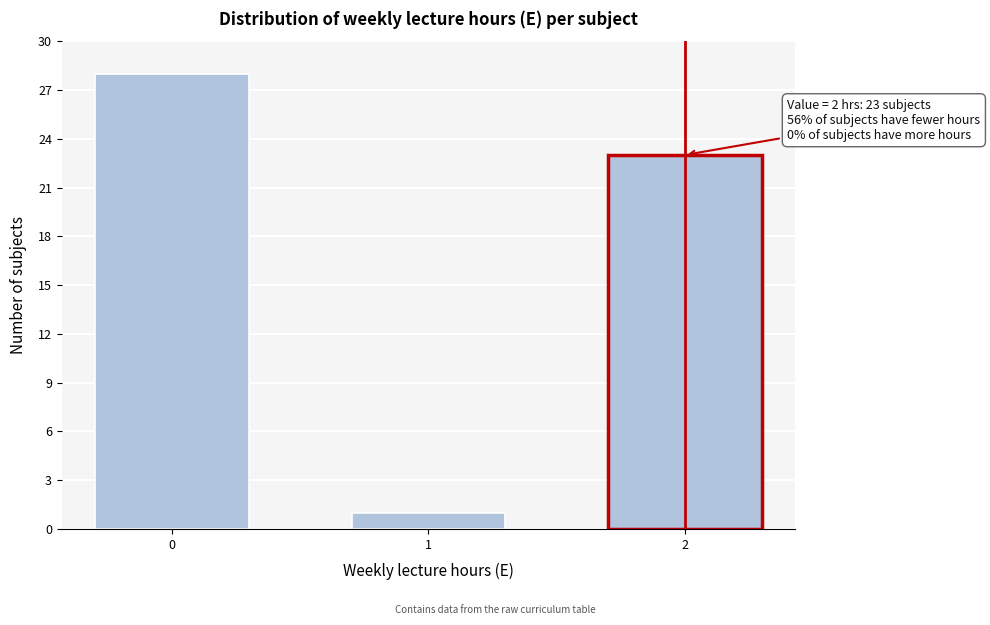

Reading left to right, list all the values displayed in this chart.

0=28	1=1	2=23